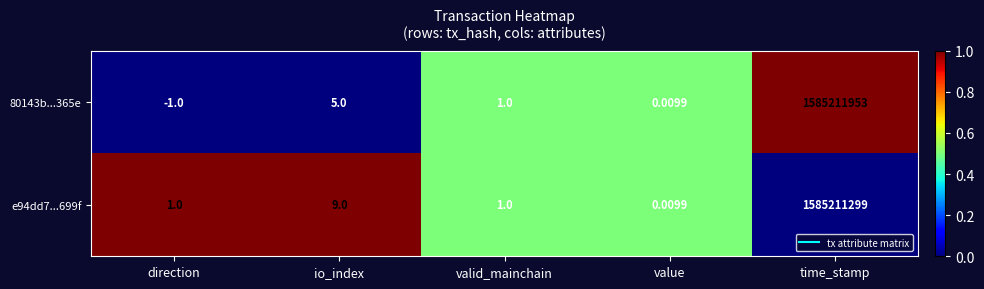

Is the value of 80143b...365e at direction greater than the value of e94dd7...699f at valid_mainchain?

No